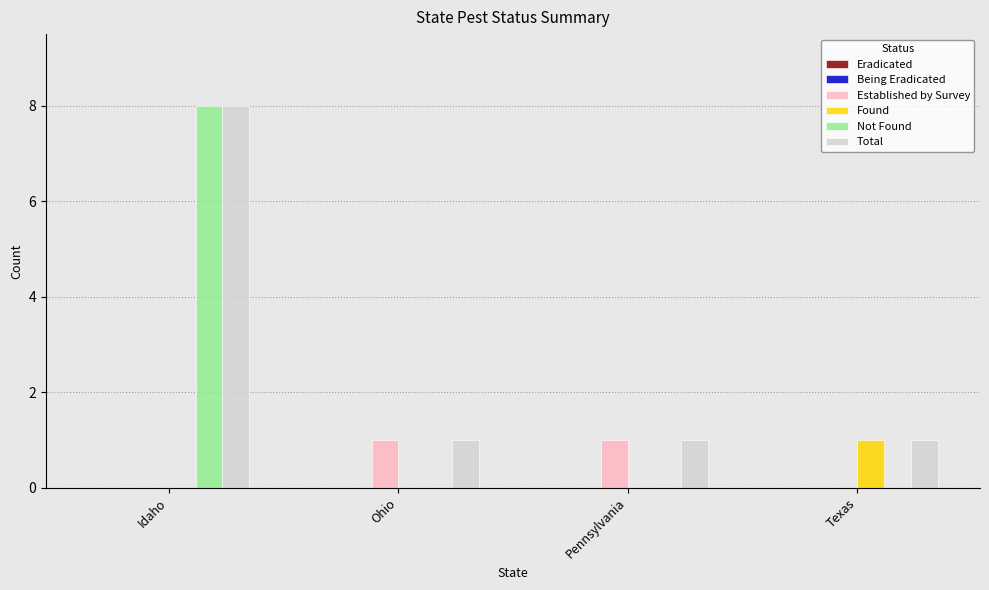

What is the total value across all series at Idaho?

16